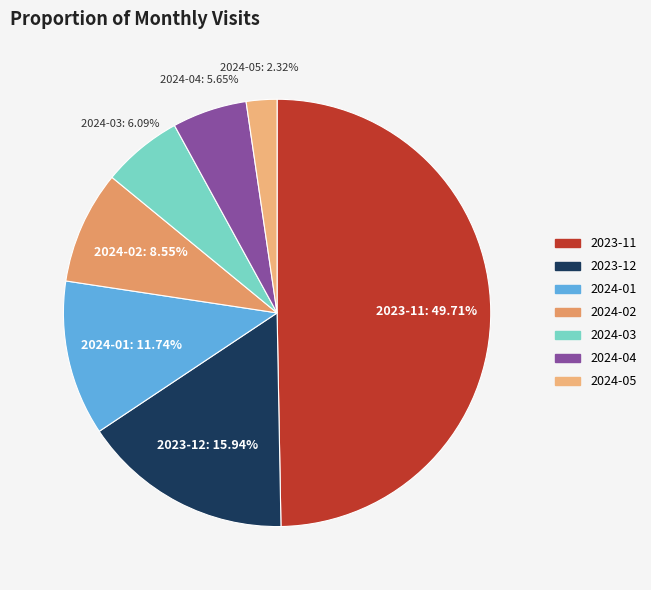

To the nearest percent, what is the difference between the largest and smallest slice percentages?

47%